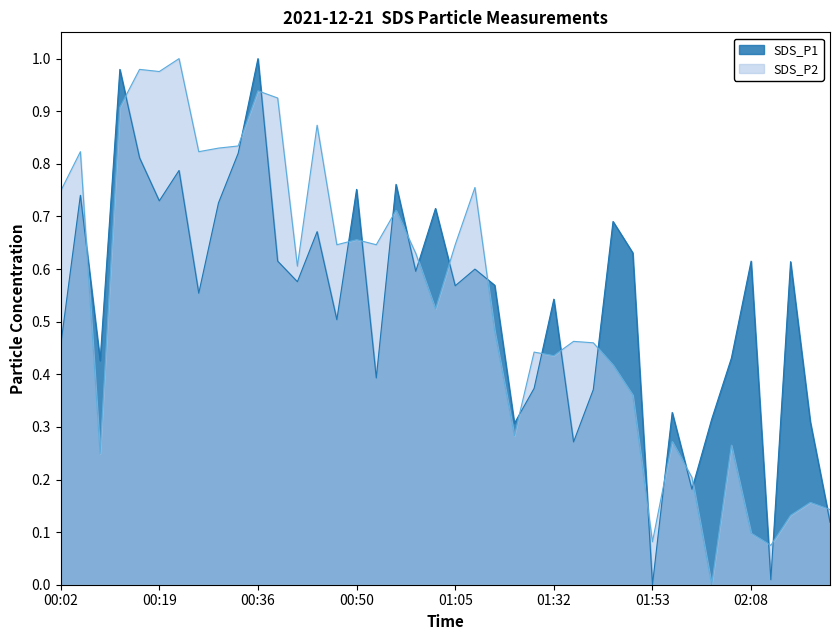

What is the difference between the SDS_P2 values at 01:59 and 00:02?

0.5